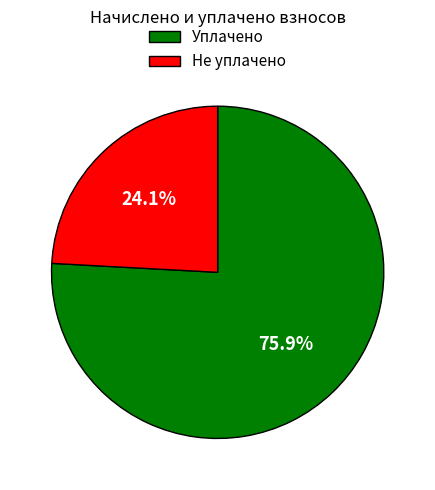

Combined, do Уплачено and Не уплачено account for over 50%?

Yes